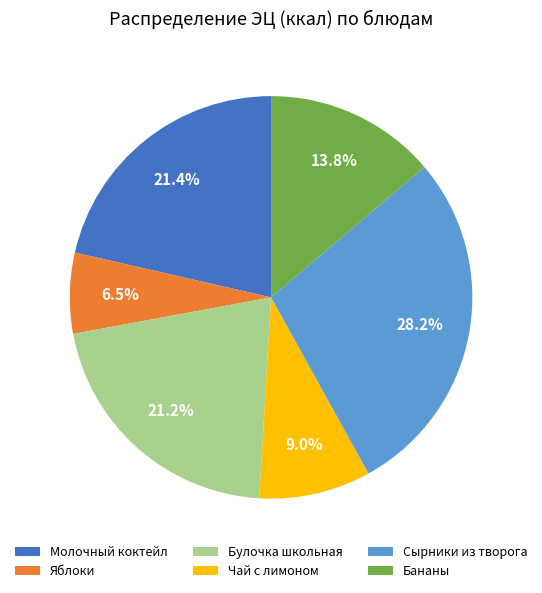

Between Молочный коктейл and Сырники из творога, which is larger?

Сырники из творога